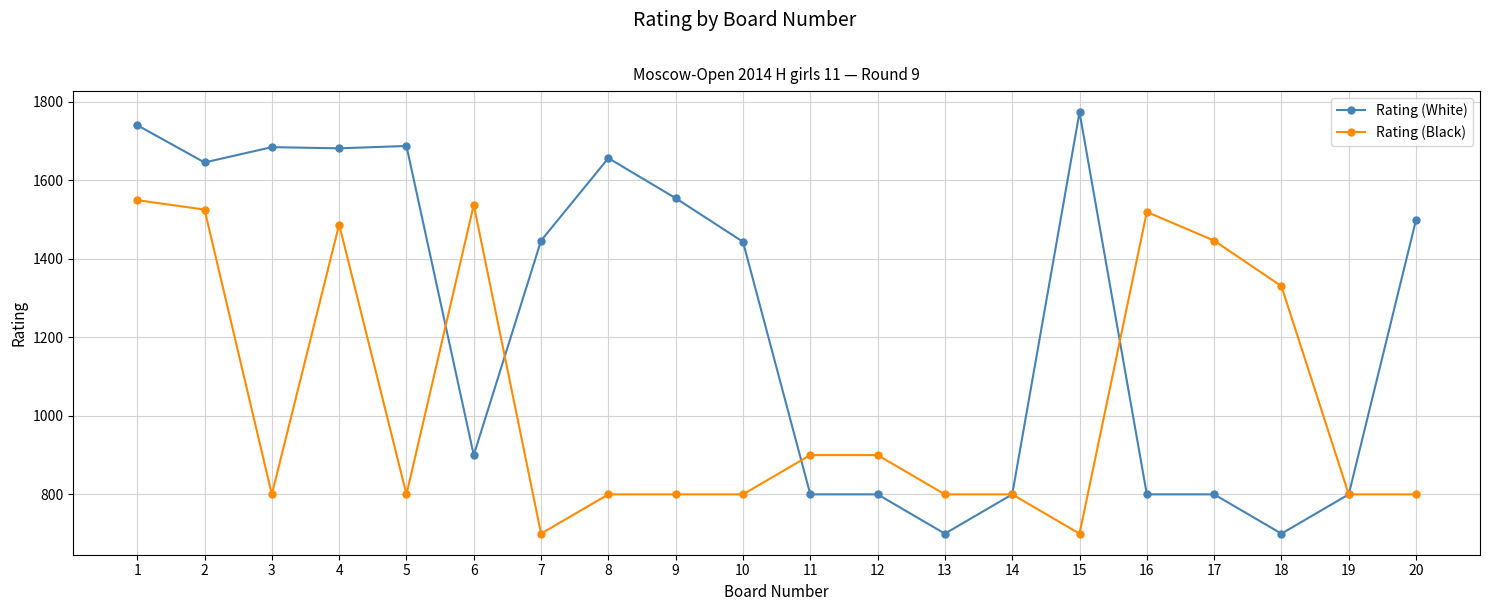

What is the sum of all Rating (White) values?

24908